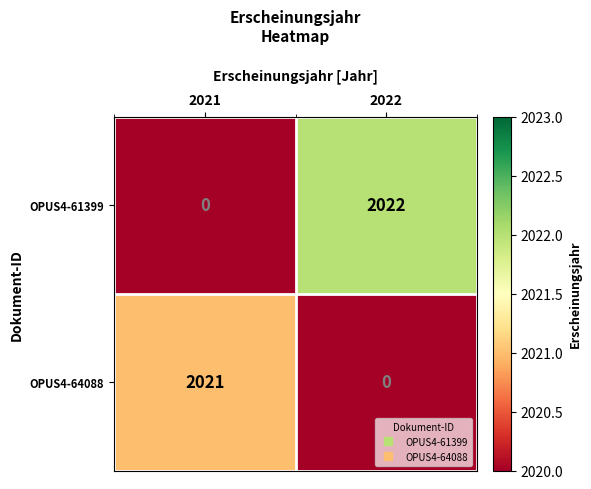

At which category is the sum across all series the highest?

2022